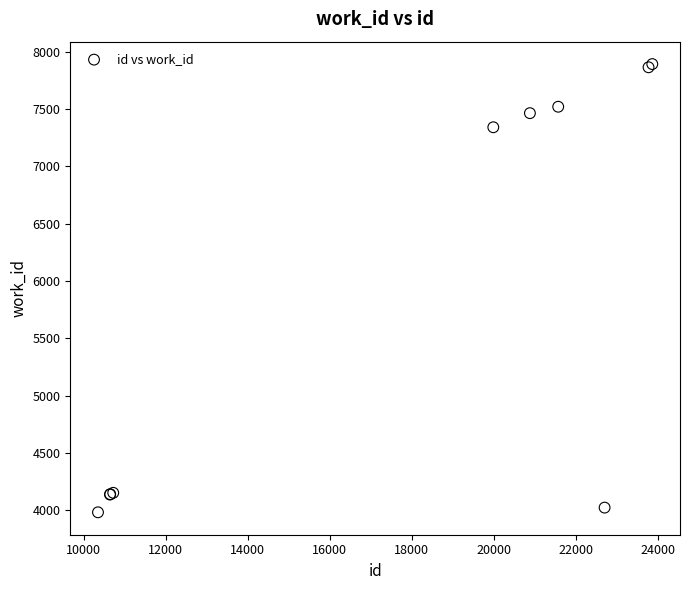

What Y value in the scatter plot is closest to 5937?

7341